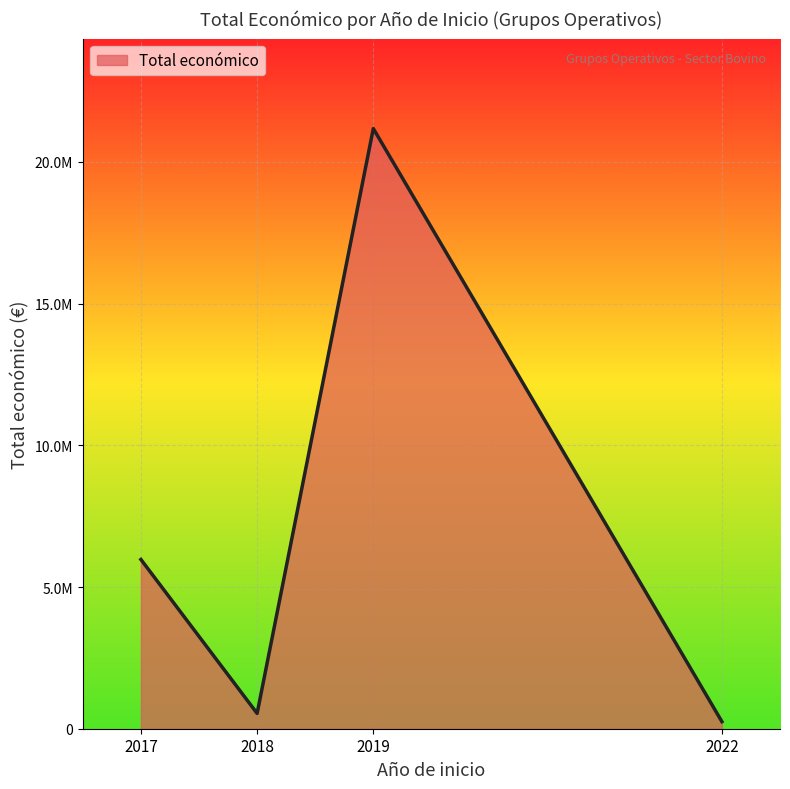

Is this an area chart (filled region under the line)?

Yes